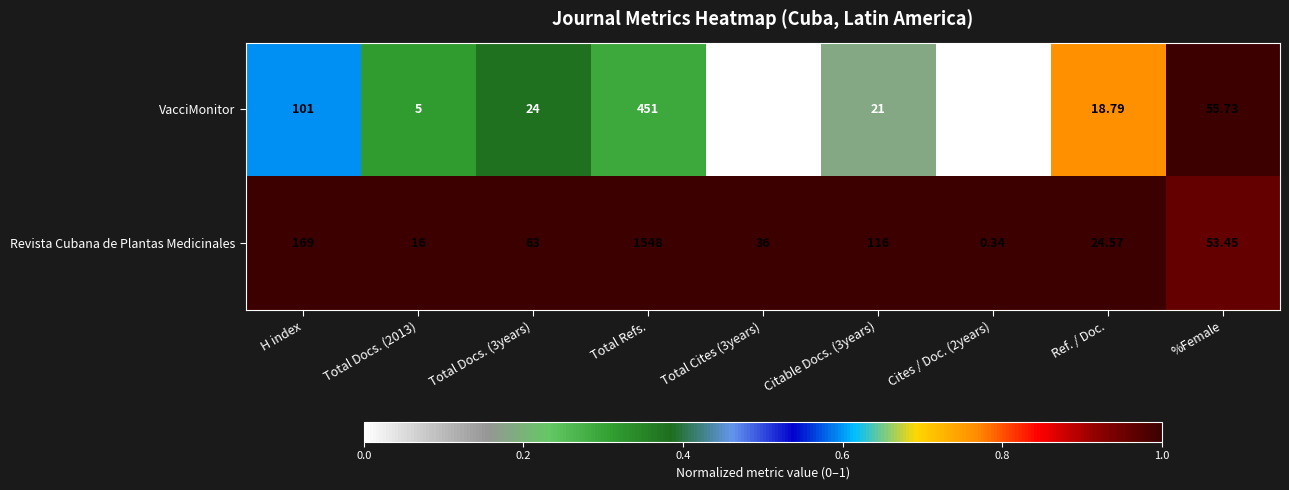

List the series in order of their peak value, highest first.

Revista Cubana de Plantas Medicinales, VacciMonitor